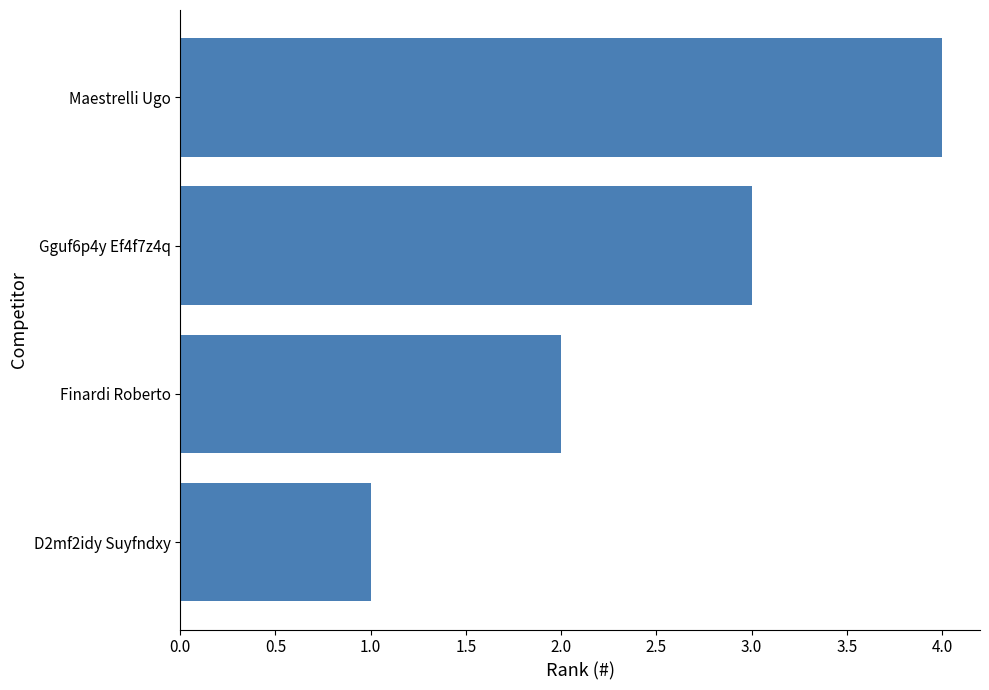

How many series are shown in this chart?

1